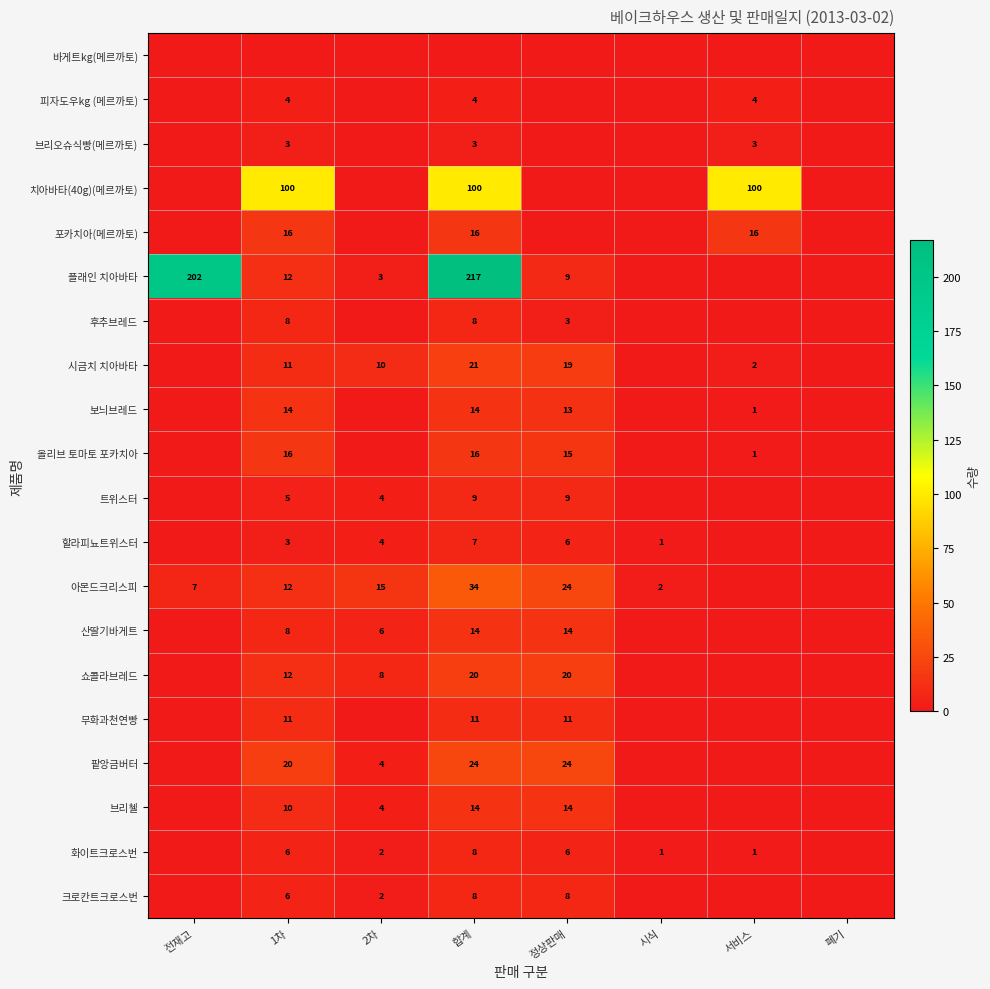

The 보늬브레드 series shows 0 at 서비스. True or false?

False